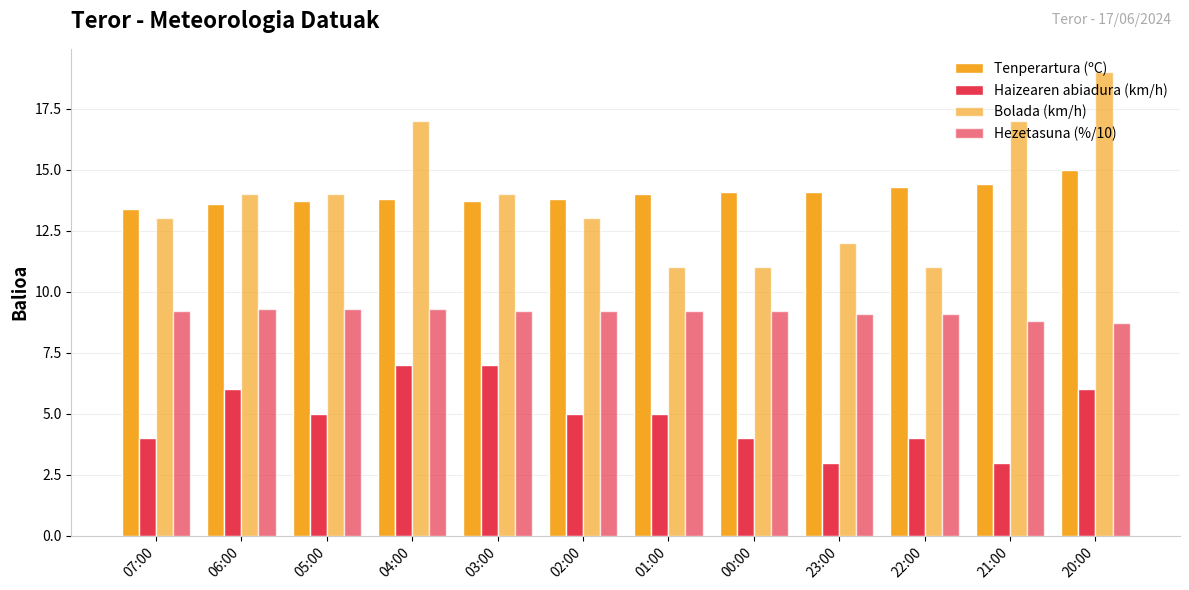

Rank the categories by Haizearen abiadura (km/h) value from highest to lowest.

04:00, 03:00, 06:00, 20:00, 05:00, 02:00, 01:00, 07:00, 00:00, 22:00, 23:00, 21:00